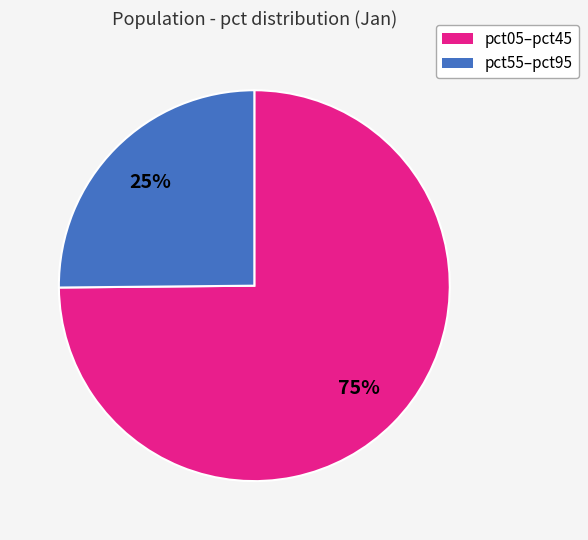

The pct05–pct45 slice represents 89% of the pie. True or false?

False